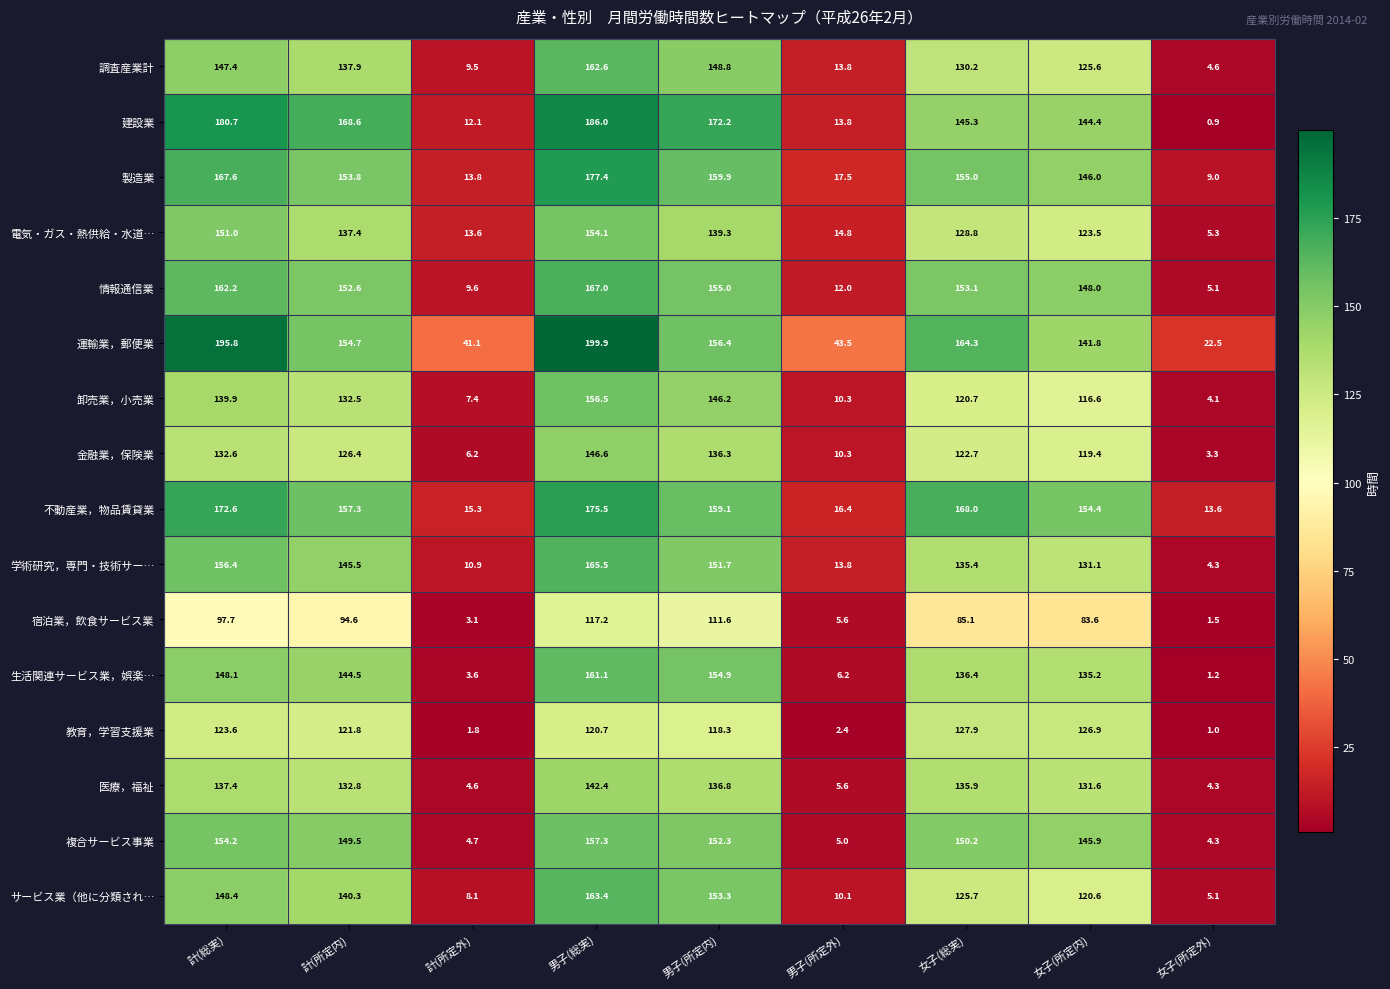

Where does the サービス業（他に分類され… series first go above 125?

計(総実)